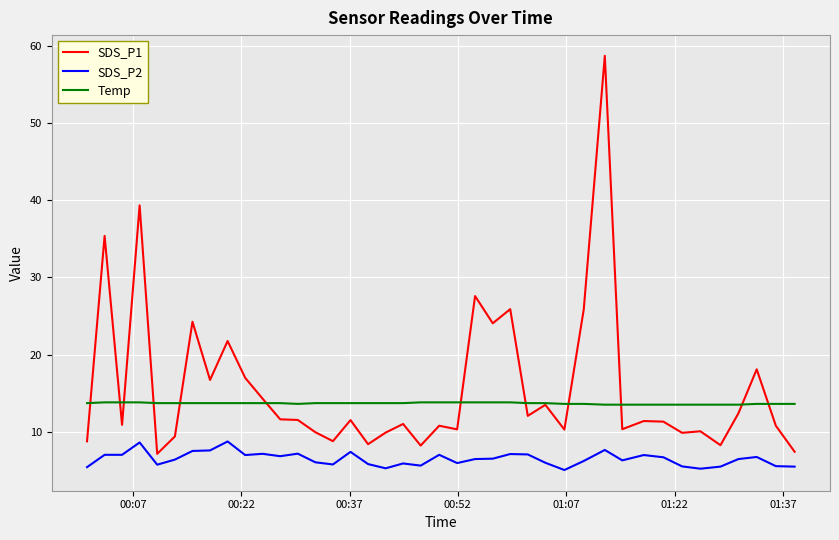

True or false: SDS_P2 and Temp intersect in this chart.

False